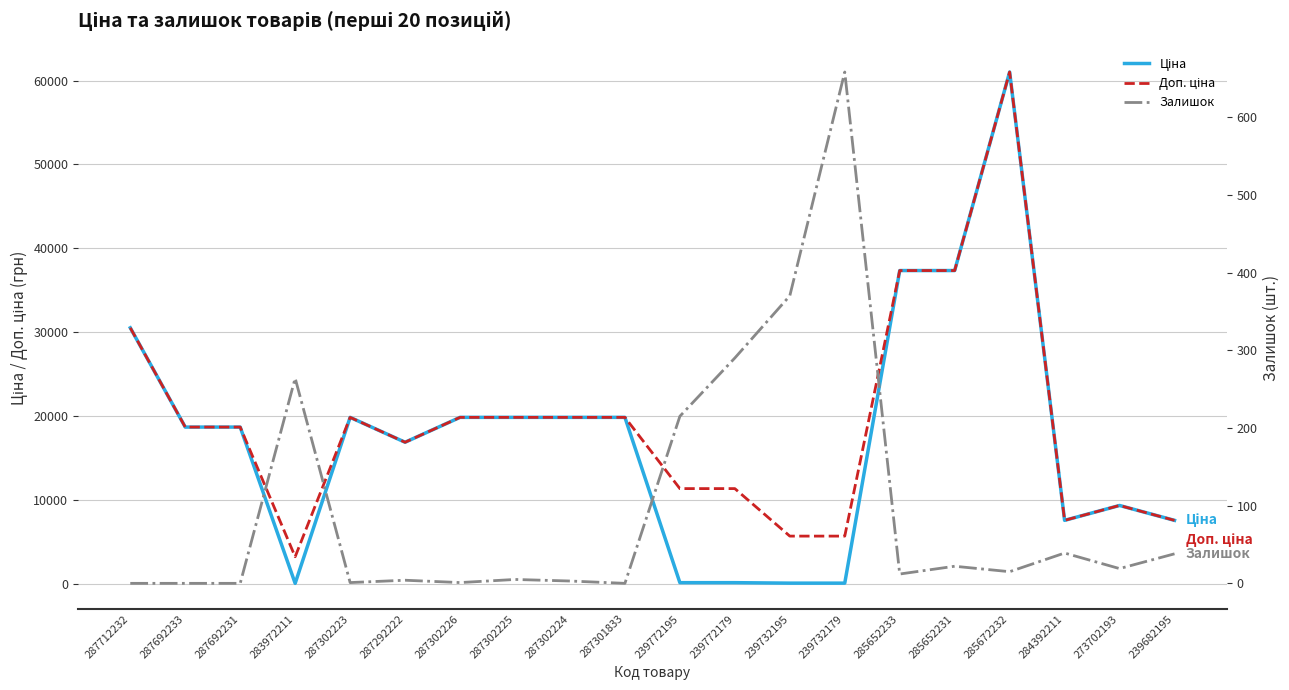

What is the difference between the maximum and second lowest values in the Доп. ціна series?

55357.7